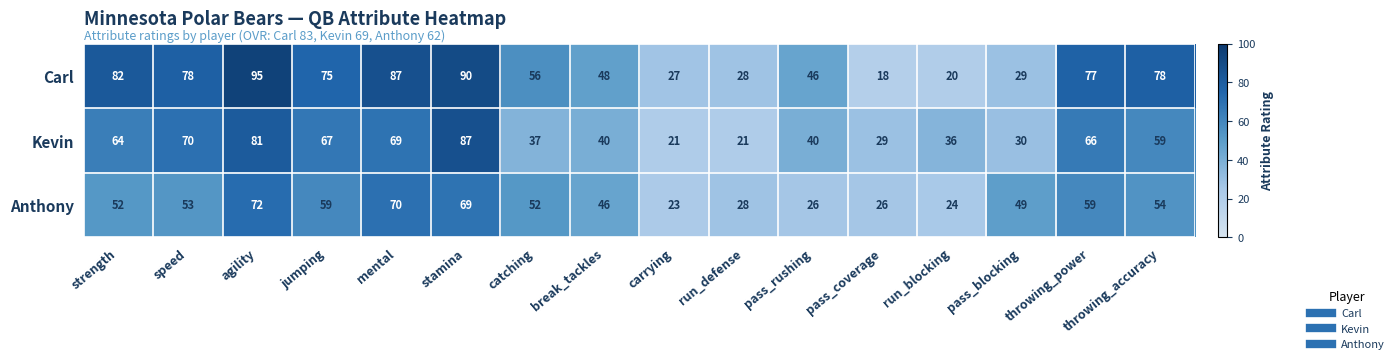

True or false: Carl has a value of 51 at agility.

False